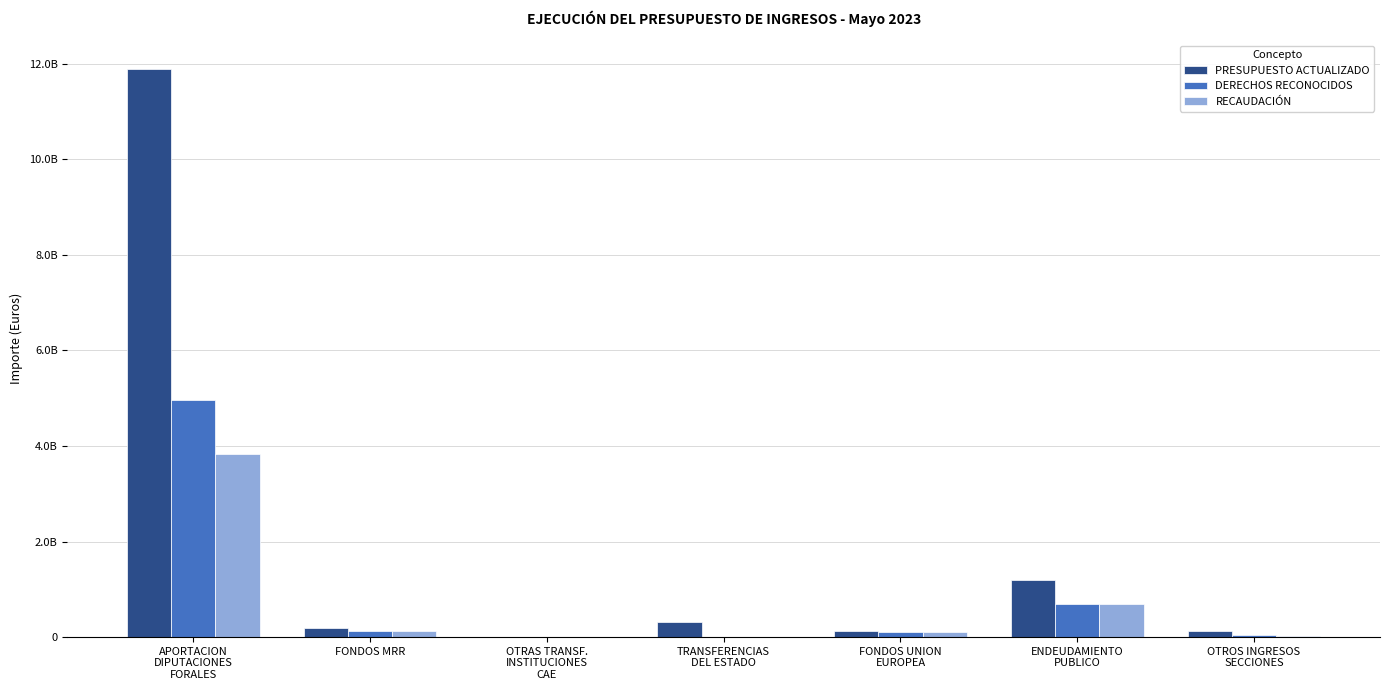

What is the average value of the DERECHOS RECONOCIDOS series?

846707363.5